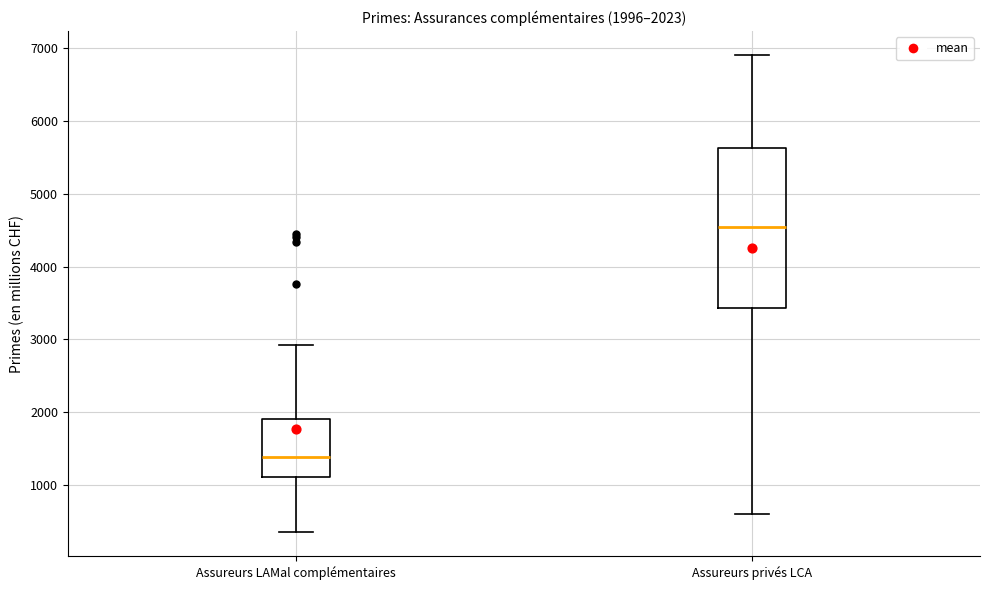

Which box's median line is the lowest?

Assureurs LAMal complémentaires